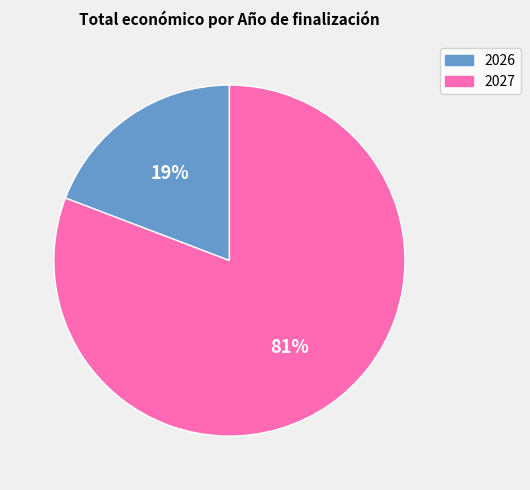

To the nearest percent, what is the difference between the largest and smallest slice percentages?

62%